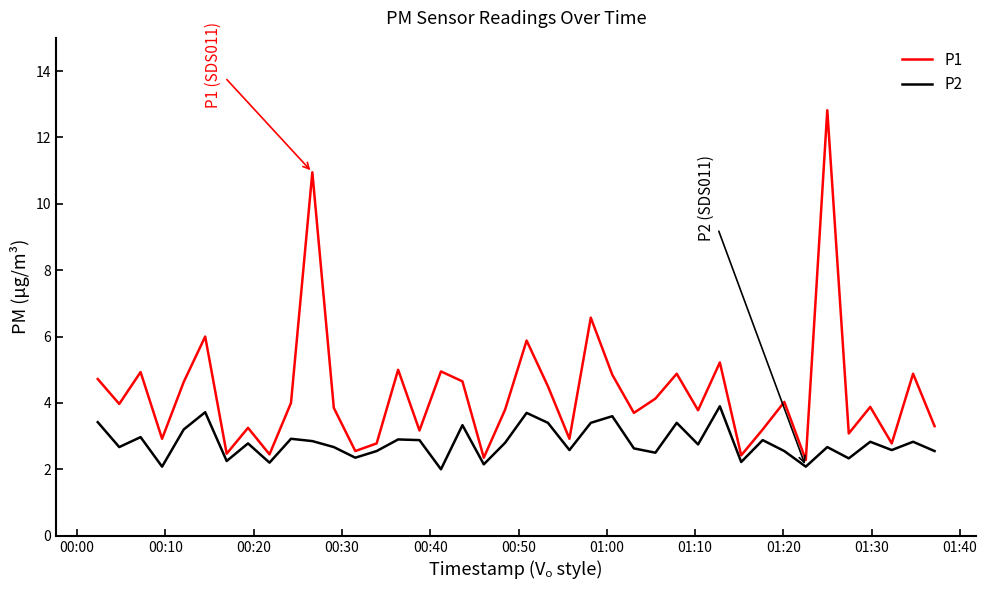

What is the difference between the second highest and second lowest values in the P1 series?

8.6